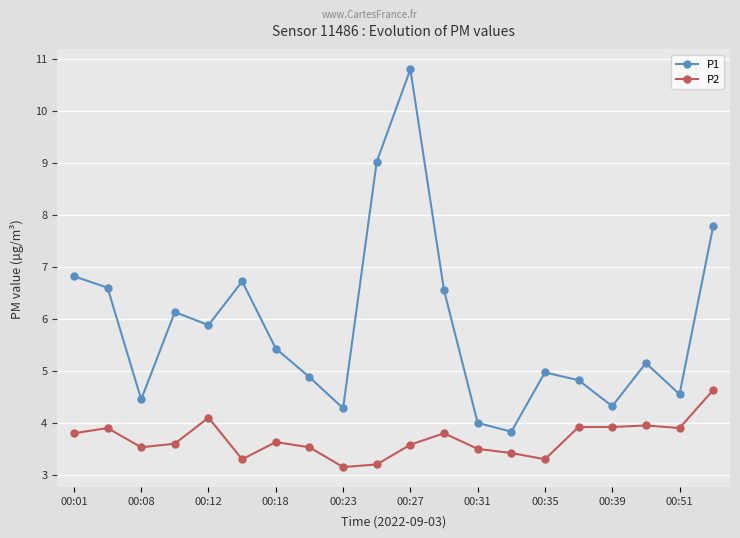

Rank the series by their average value, from highest to lowest.

P1, P2